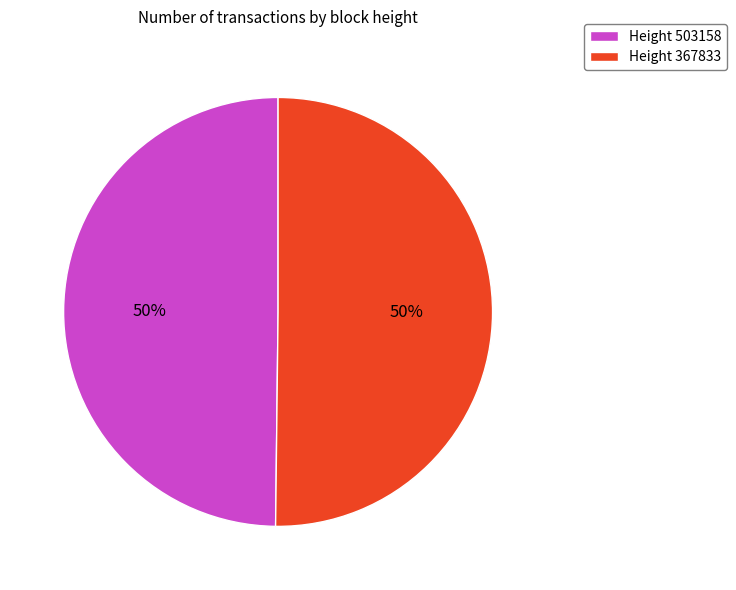

To the nearest percent, what percentage of the pie is Height 367833?

50%